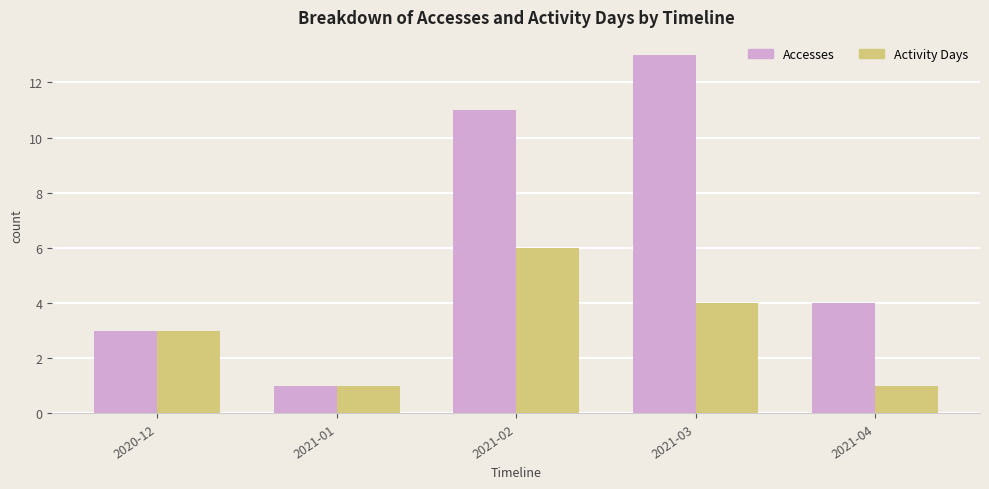

What are all the series names shown in the legend?

Accesses, Activity Days